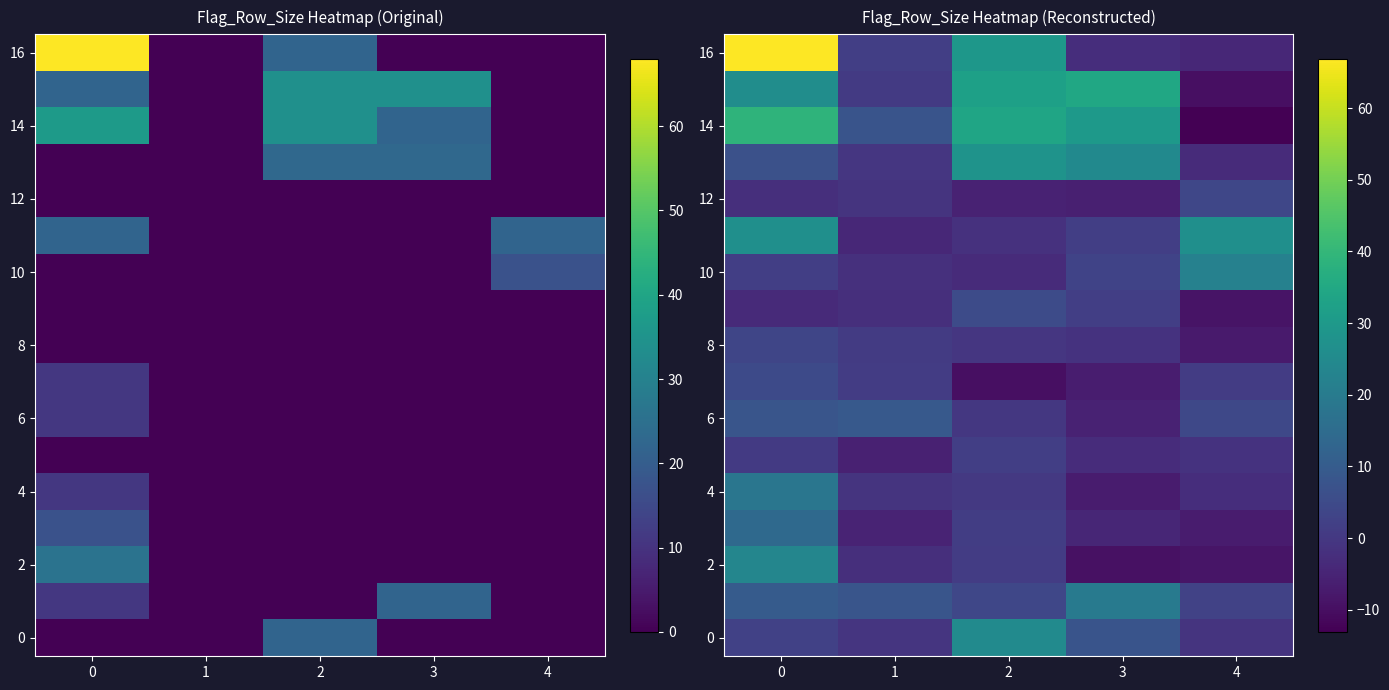

Is it true that 8 equals 0.5 at 1?

False